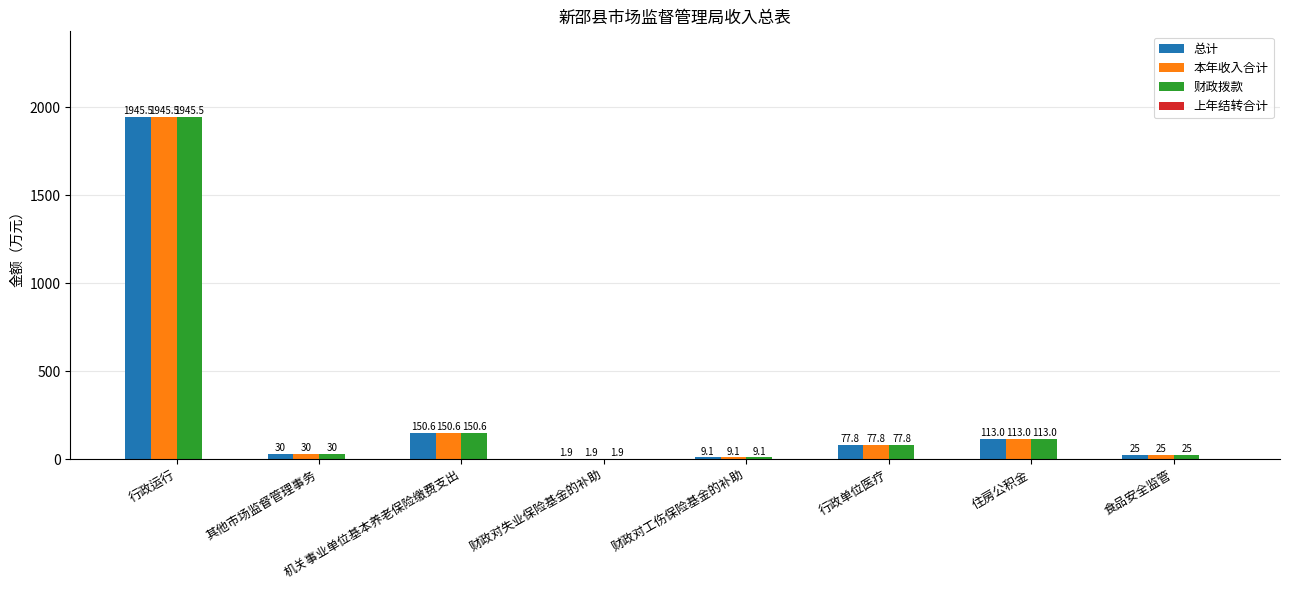

What is the sum of the 本年收入合计 values at 财政对工伤保险基金的补助 and 行政单位医疗?

86.9